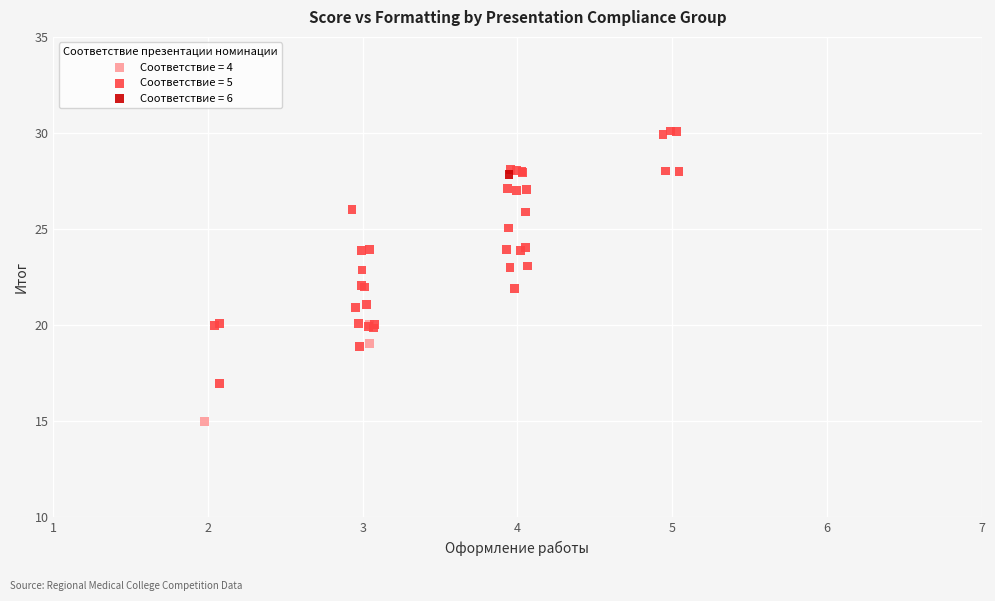

What are all the series names shown in the legend?

Соответствие = 4, Соответствие = 5, Соответствие = 6